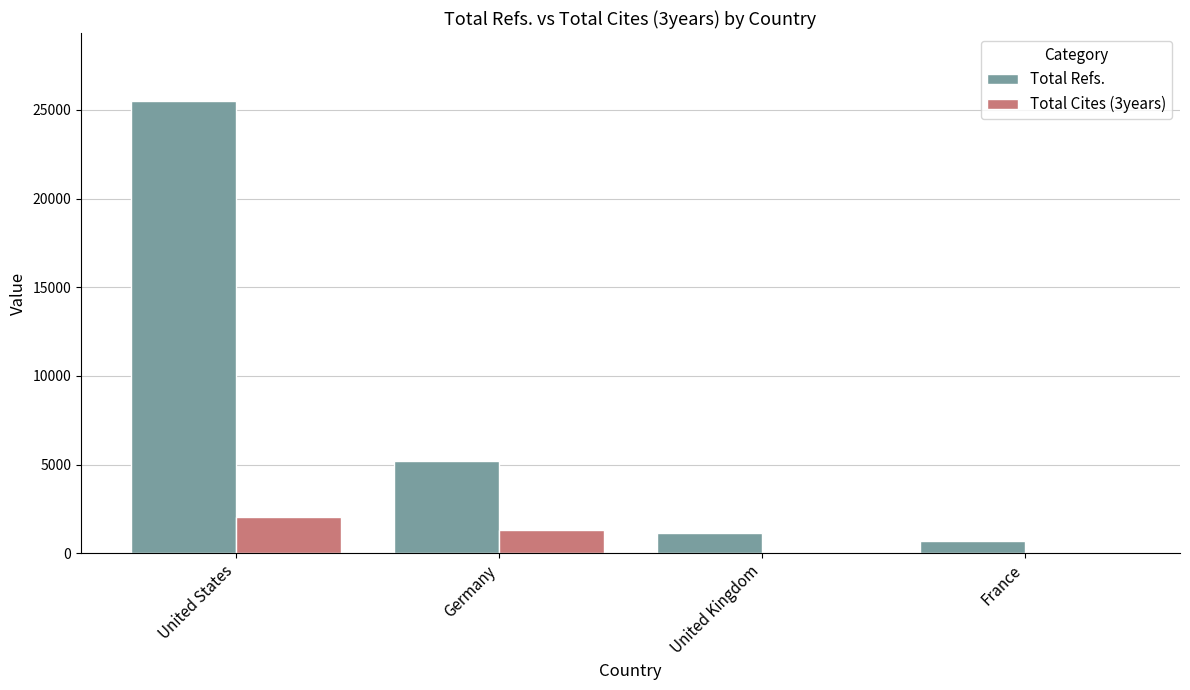

What are all the series names shown in the legend?

Total Refs., Total Cites (3years)